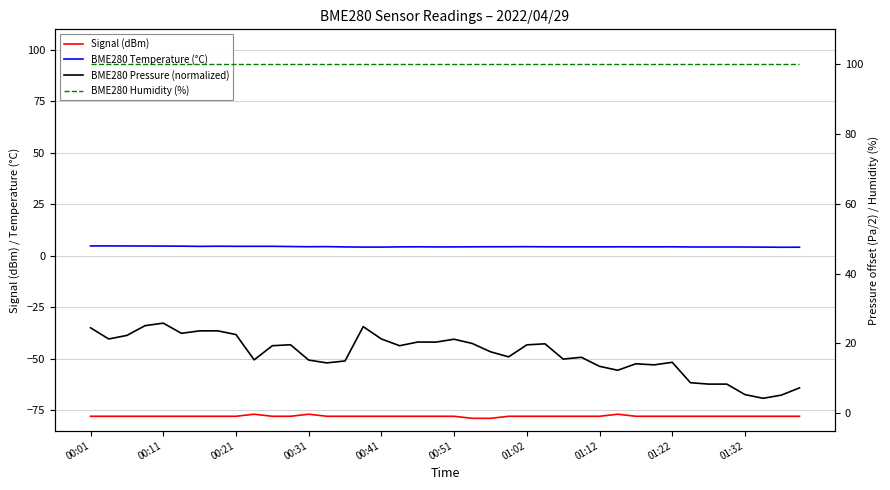

Does the chart have visible grid lines?

Yes